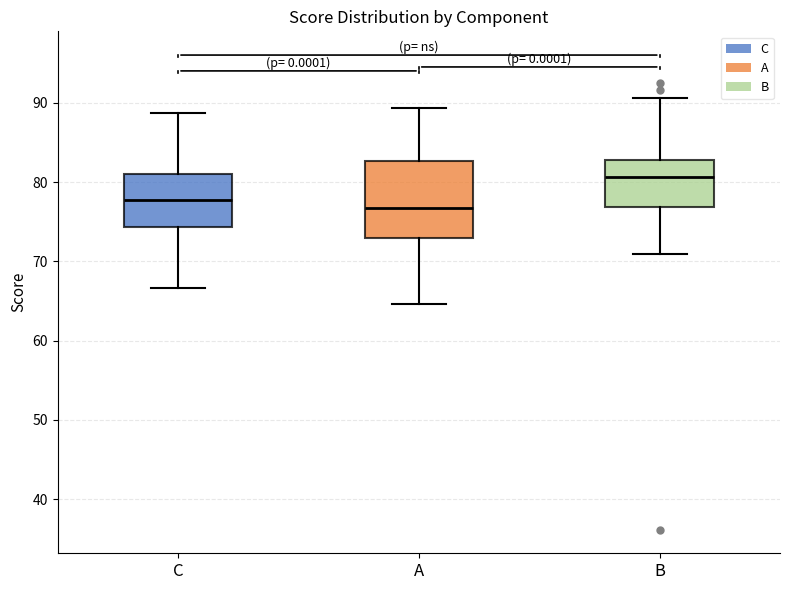

Comparing the boxes themselves (not the whiskers), which one is the tallest?

A